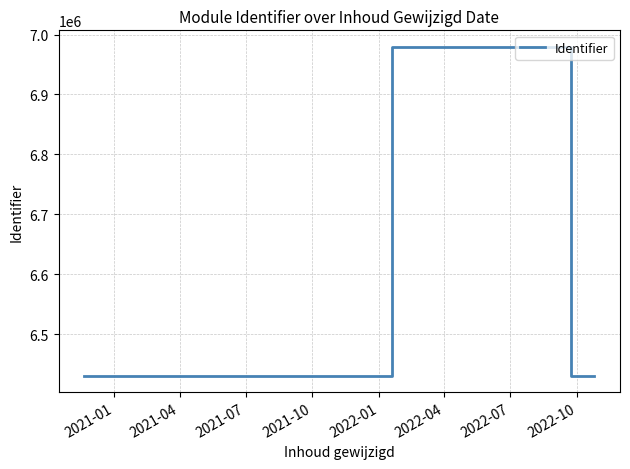

What is the minimum value shown in the chart?

6431078